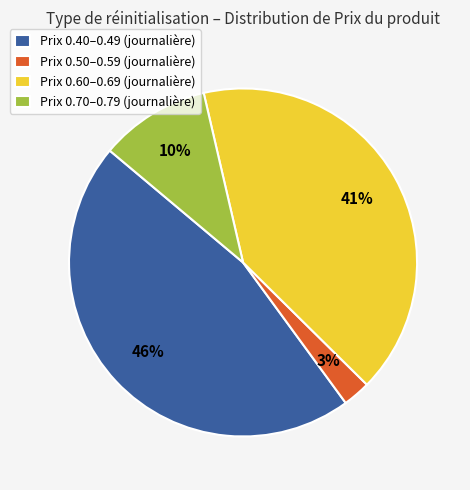

To the nearest percent, what is the difference between the Prix 0.40–0.49 (journalière) and Prix 0.60–0.69 (journalière) slice percentages?

5%